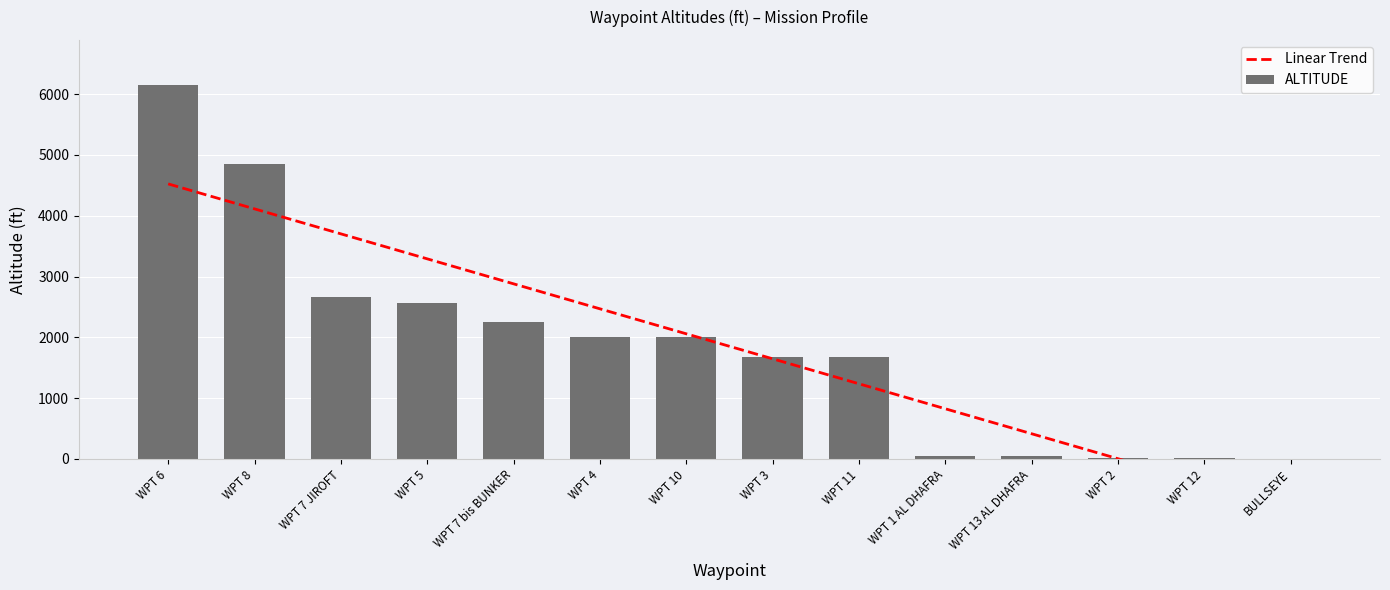

True or false: Linear Trend has a value of 646.3 at WPT 11.

False